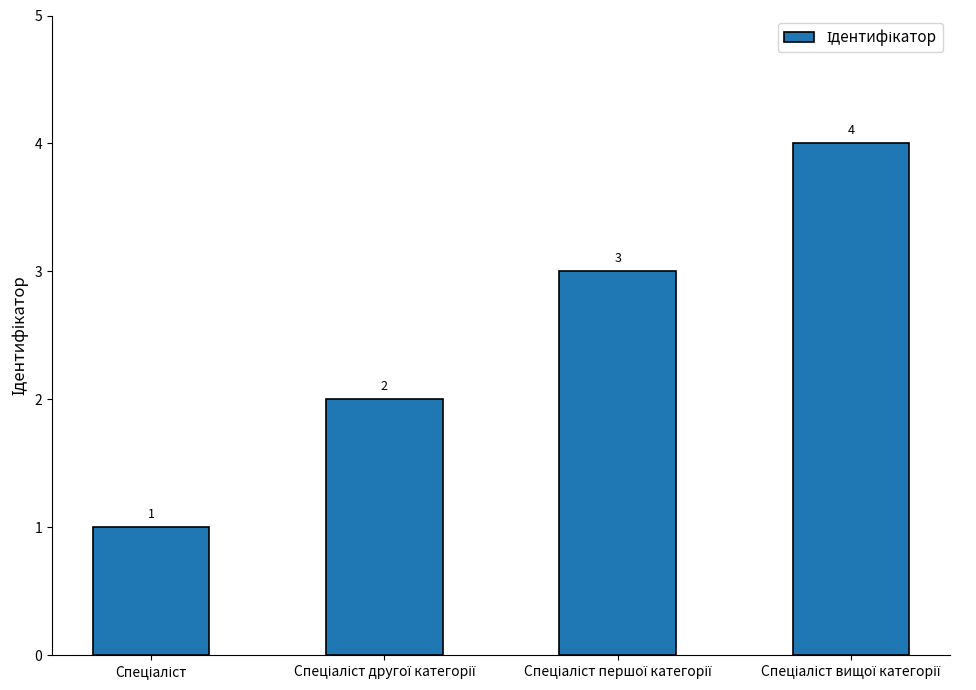

Are the bars horizontal?

No